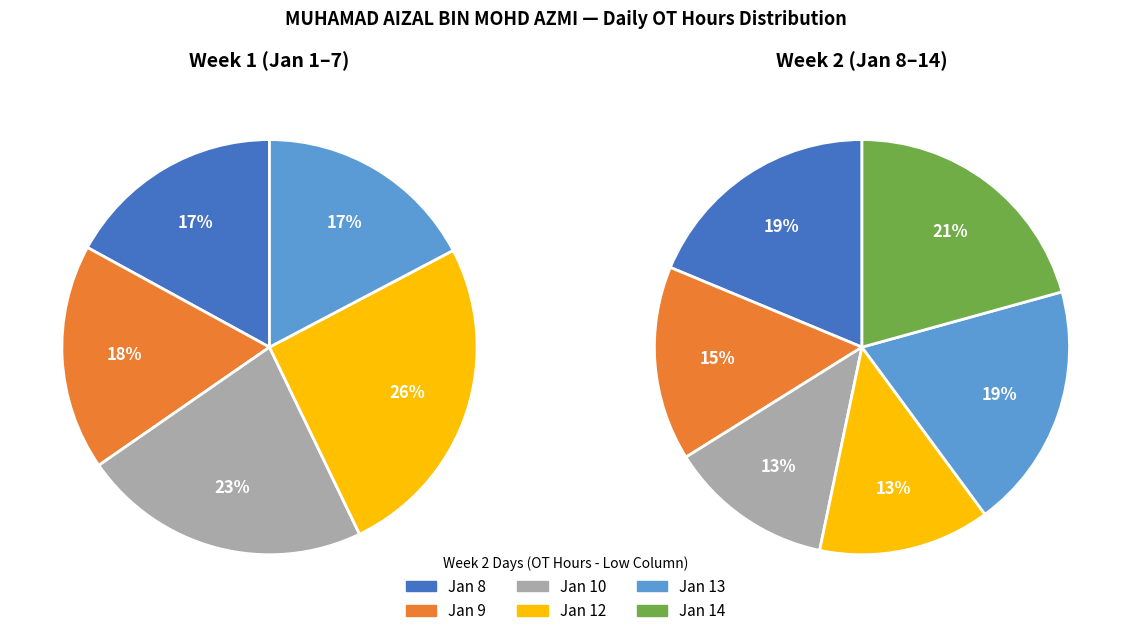

What is the difference between the highest and lowest values at 0?

6.3